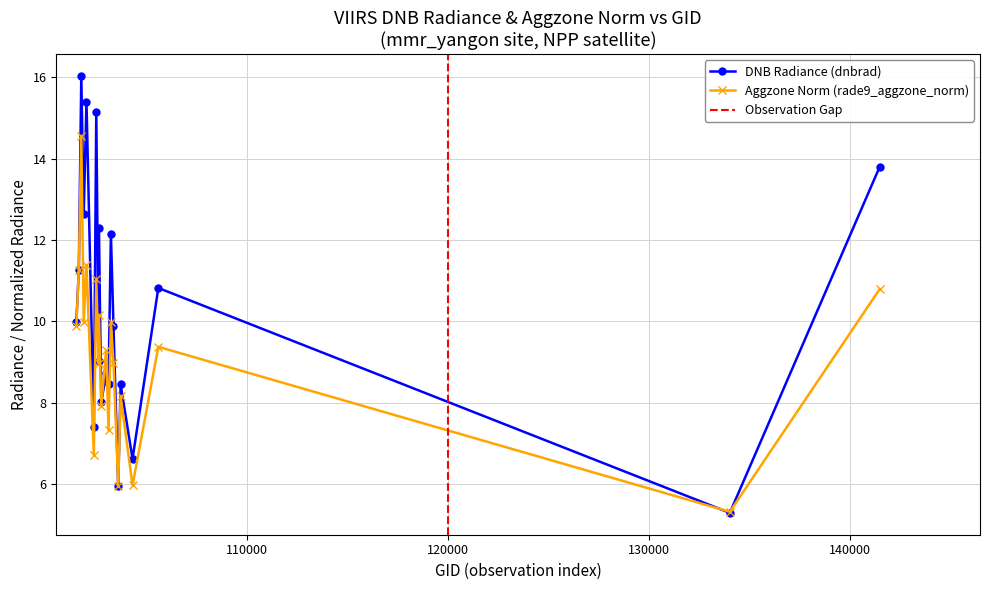

How many lines are shown in the chart?

2